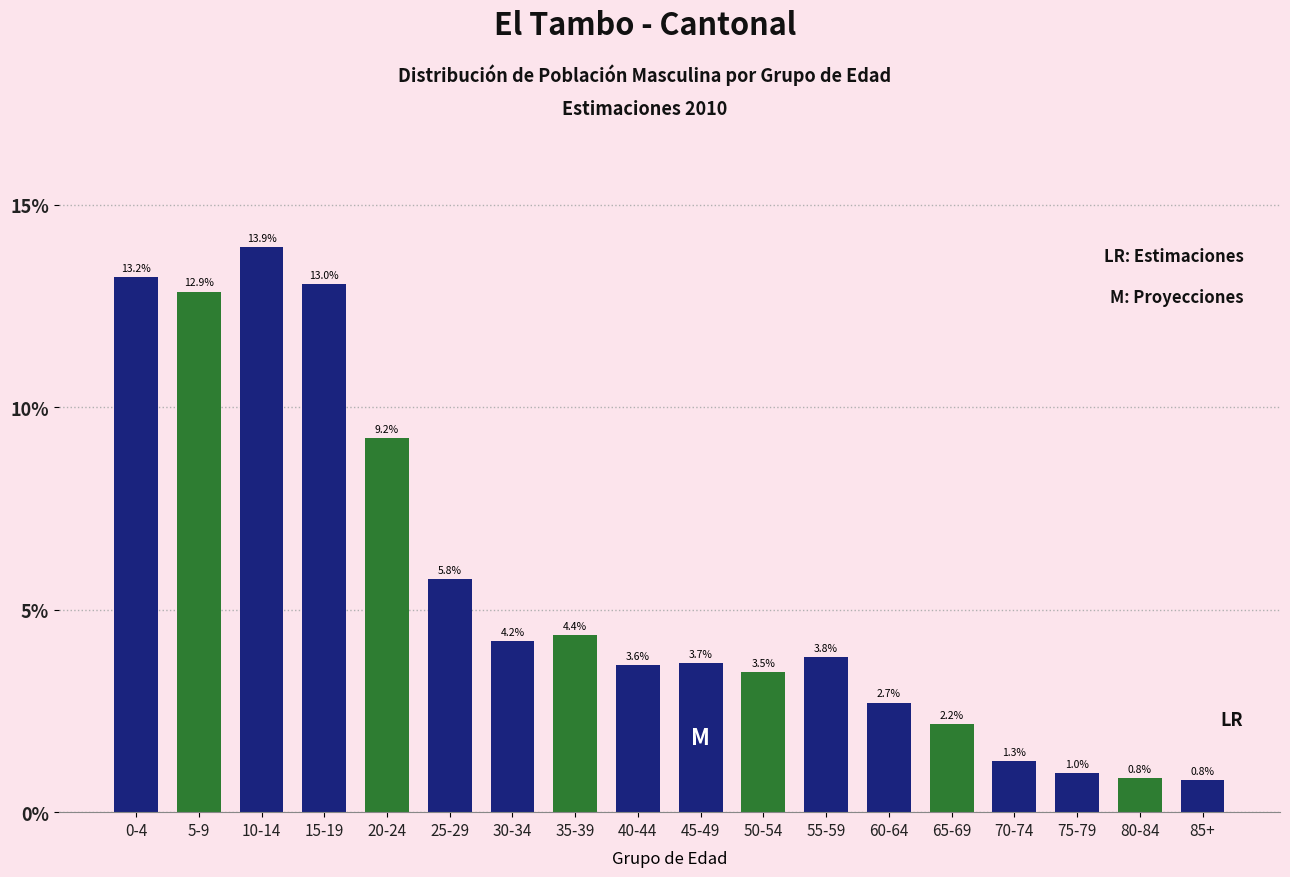

Reading left to right, extract all data points from this chart.

0-4=13.2	5-9=12.9	10-14=13.9	15-19=13.0	20-24=9.2	25-29=5.8	30-34=4.2	35-39=4.4	40-44=3.6	45-49=3.7	50-54=3.5	55-59=3.8	60-64=2.7	65-69=2.2	70-74=1.3	75-79=1.0	80-84=0.8	85+=0.8